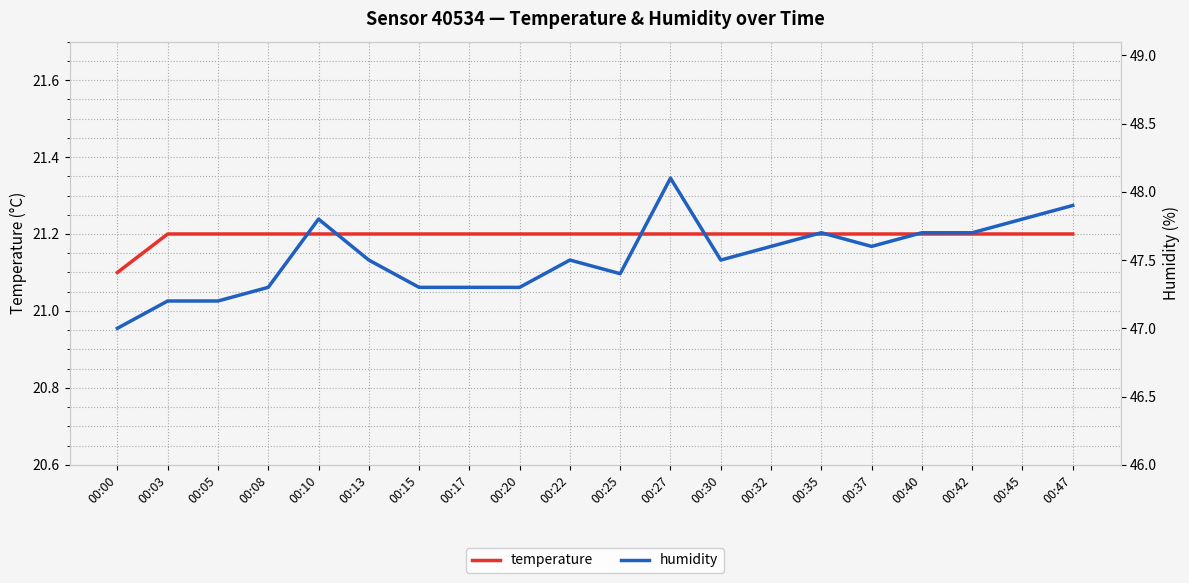

What is the difference between the maximum and minimum values in the humidity series?

1.1